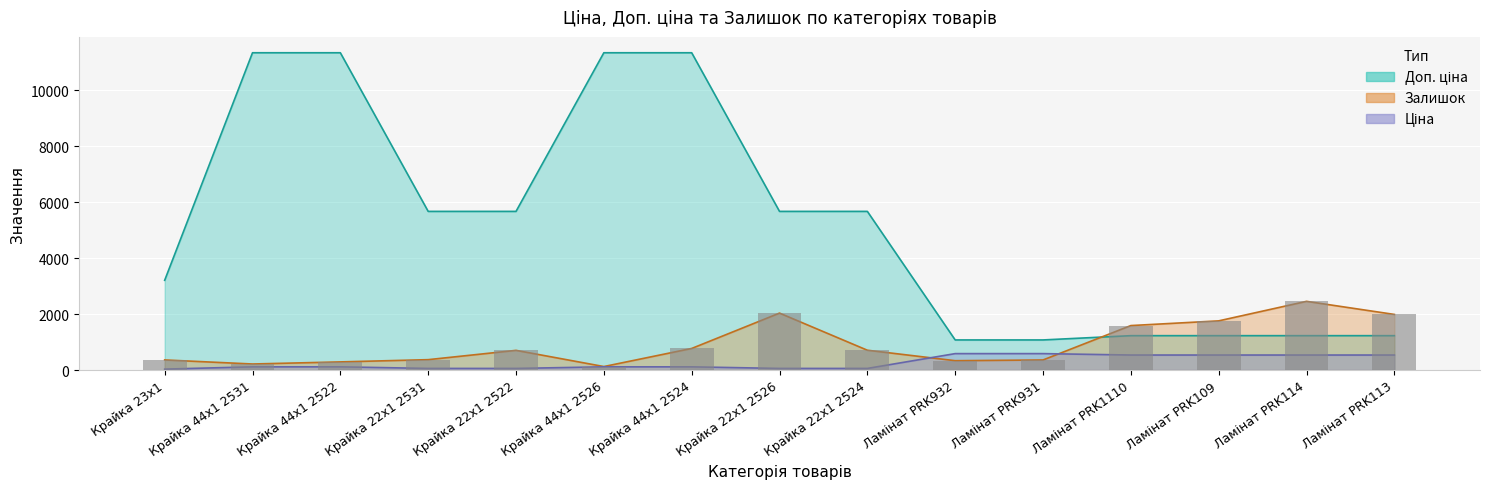

Reading right to left, what are all the values shown in this chart?

Ціна: Ламінат PRK113=535.4	Ламінат PRK114=535.4	Ламінат PRK109=535.4	Ламінат PRK1110=535.4	Ламінат PRK931=586.0	Ламінат PRK932=586.0	Крайка 22x1 2524=56.7	Крайка 22x1 2526=56.7	Крайка 44x1 2524=113.3	Крайка 44x1 2526=113.3	Крайка 22x1 2522=56.7	Крайка 22x1 2531=56.7	Крайка 44x1 2522=113.3	Крайка 44x1 2531=113.3	Крайка 23x1=32.0
Доп. ціна: Ламінат PRK113=1227.2	Ламінат PRK114=1227.2	Ламінат PRK109=1227.2	Ламінат PRK1110=1227.2	Ламінат PRK931=1074.5	Ламінат PRK932=1074.5	Крайка 22x1 2524=5667.0	Крайка 22x1 2526=5667.0	Крайка 44x1 2524=11334.0	Крайка 44x1 2526=11334.0	Крайка 22x1 2522=5667.0	Крайка 22x1 2531=5667.0	Крайка 44x1 2522=11334.0	Крайка 44x1 2531=11334.0	Крайка 23x1=3205.0
Залишок: Ламінат PRK113=1986.0	Ламінат PRK114=2453.0	Ламінат PRK109=1756.0	Ламінат PRK1110=1588.0	Ламінат PRK931=359.0	Ламінат PRK932=333.0	Крайка 22x1 2524=707.0	Крайка 22x1 2526=2033.0	Крайка 44x1 2524=770.0	Крайка 44x1 2526=124.0	Крайка 22x1 2522=702.0	Крайка 22x1 2531=370.0	Крайка 44x1 2522=290.0	Крайка 44x1 2531=215.0	Крайка 23x1=360.0